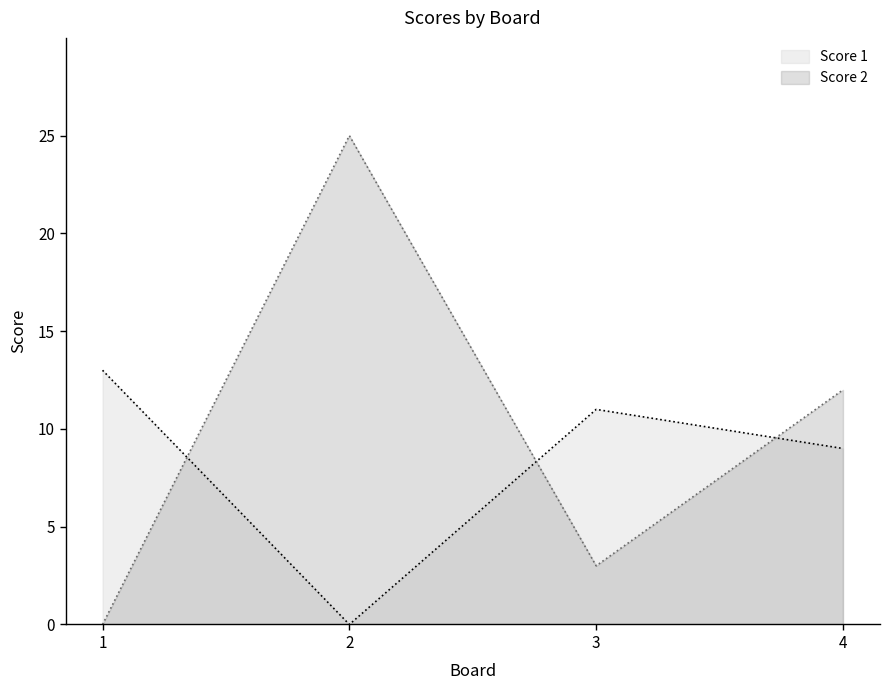

How many Score 1 values are between 9 and 13?

3